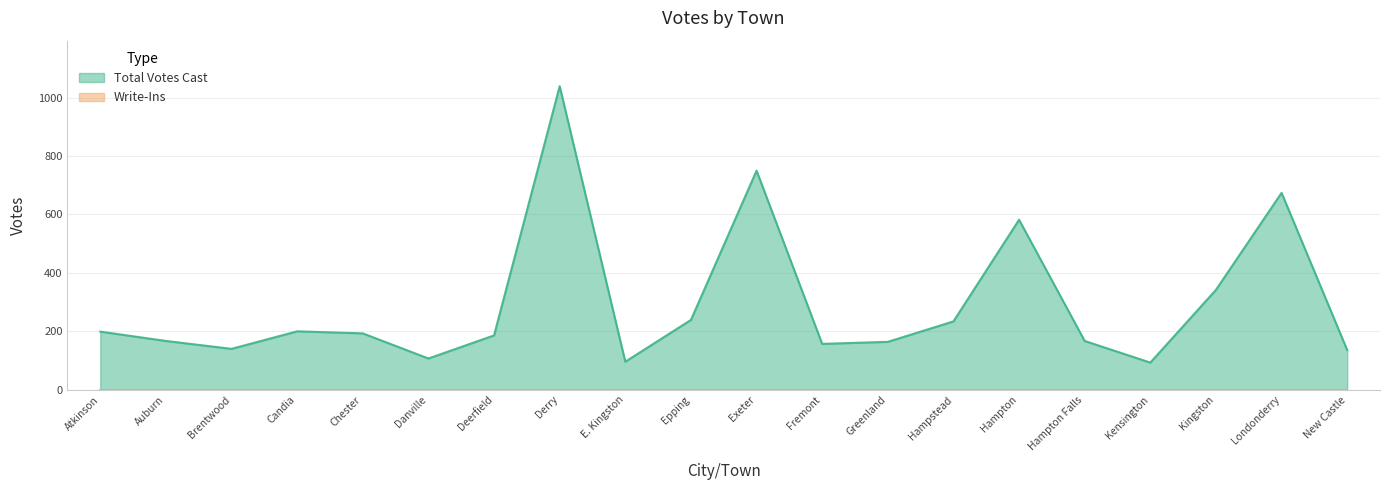

The chart shows a value of 167 at Auburn. True or false?

True